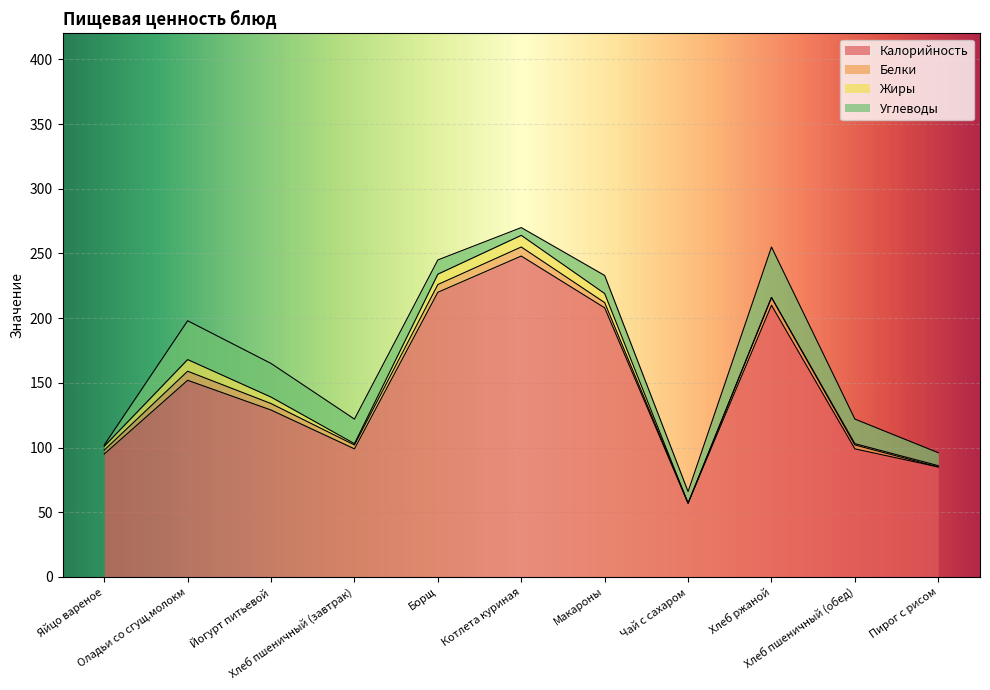

The Белки series shows 0 at Чай с сахаром. True or false?

True